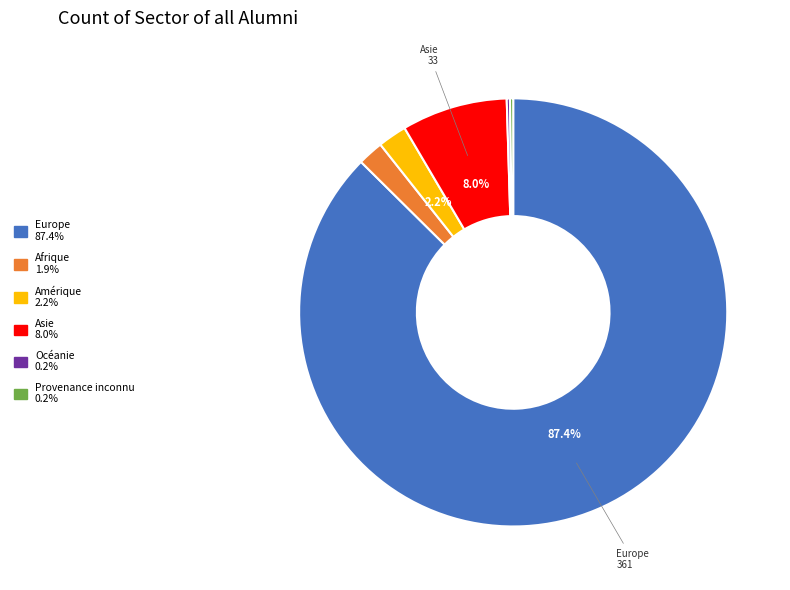

Does any single category account for the majority?

Yes